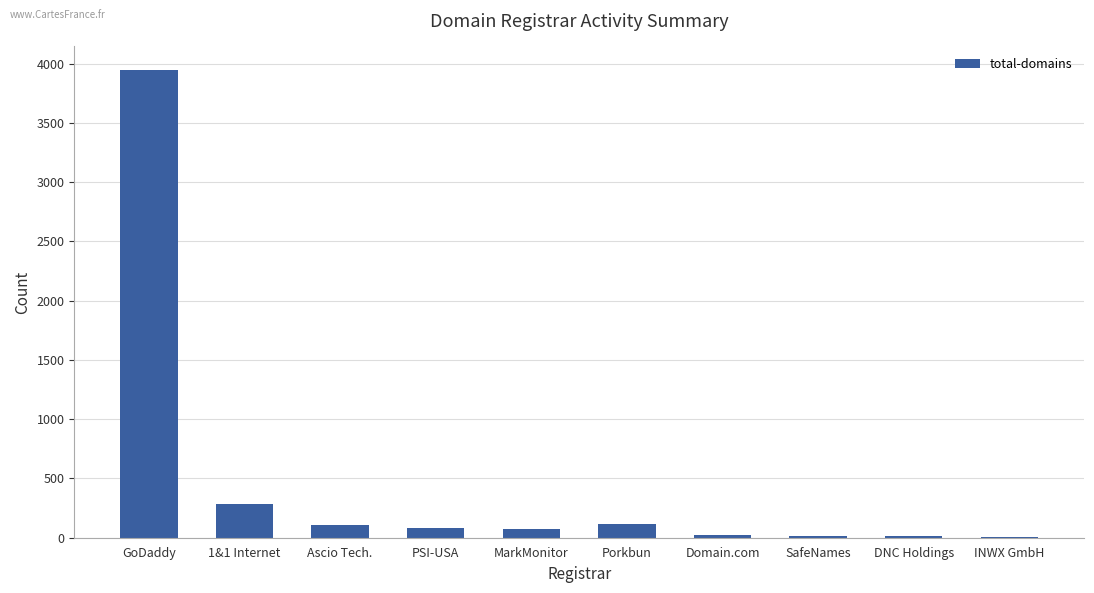

Which label corresponds to the largest value in the chart?

GoDaddy